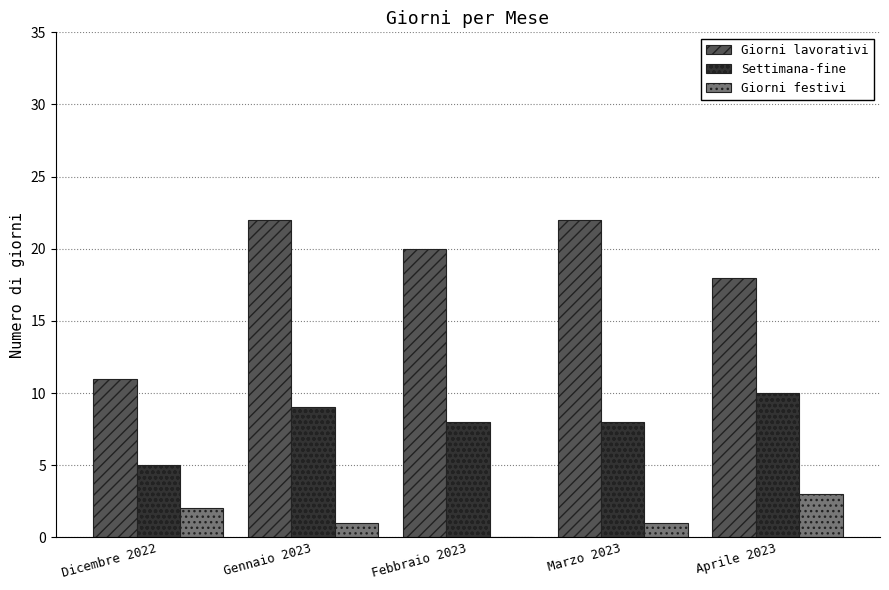

What is the sum of all Giorni lavorativi values?

93